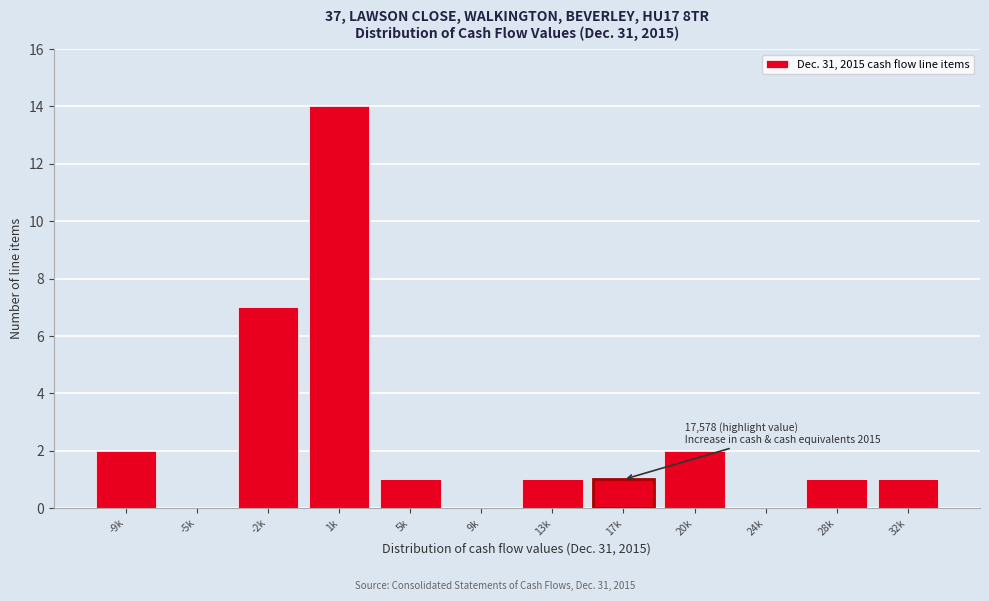

Reading left to right, transcribe all the data shown in this chart.

-9k=2	-5k=0	-2k=7	1k=14	5k=1	9k=0	13k=1	17k=1	20k=2	24k=0	28k=1	32k=1